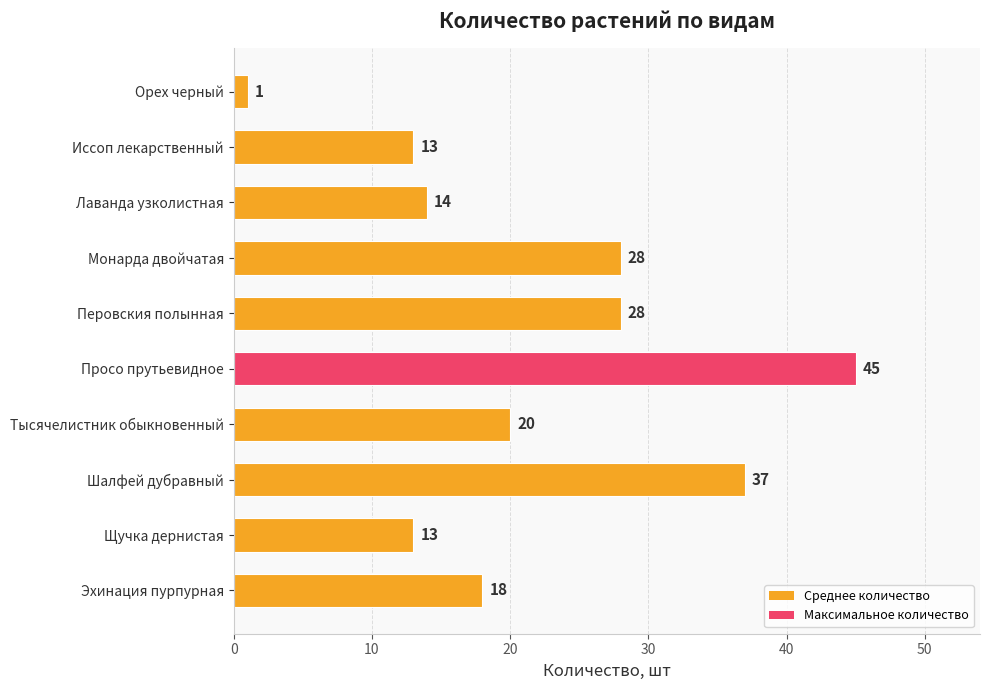

How many distinct data groups are displayed?

1